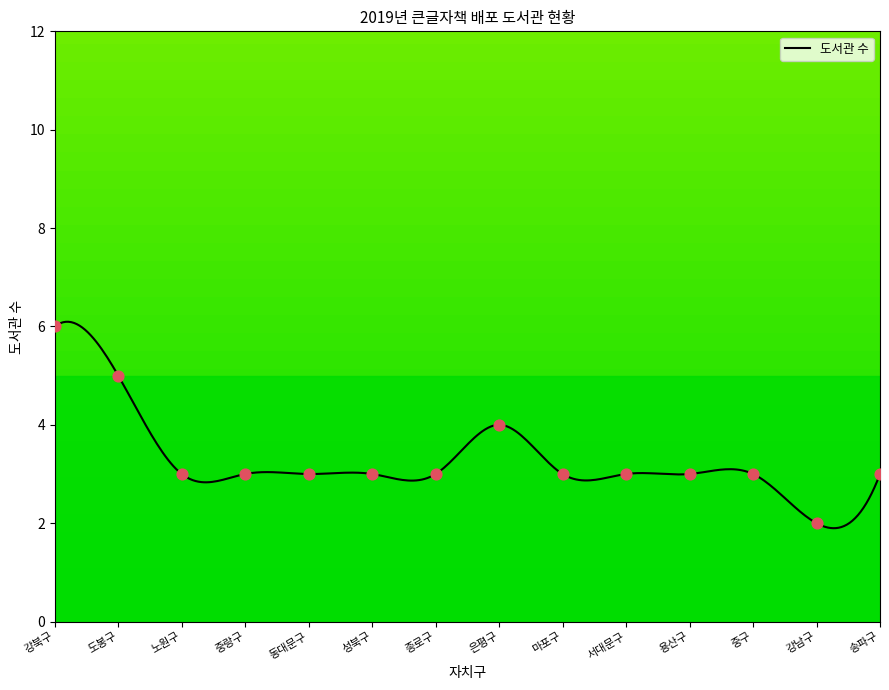

What is the minimum value shown in the chart?

1.9